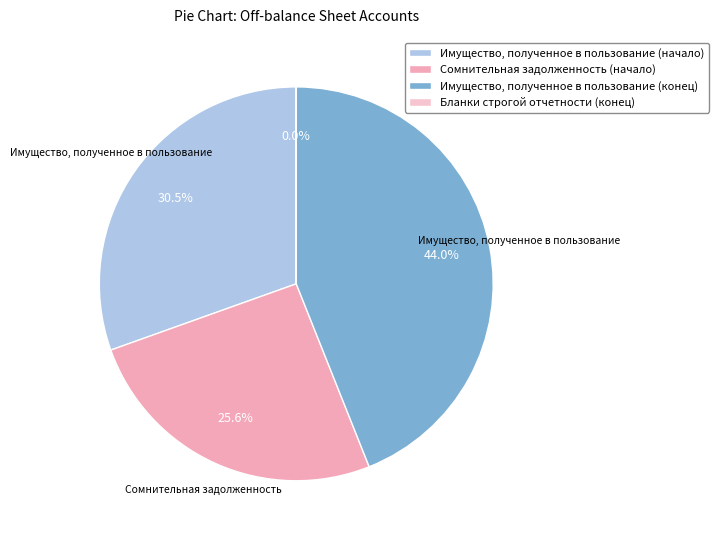

What percentage do Имущество, полученное в пользование (начало) and Бланки строгой отчетности (конец) together represent?

30.5%